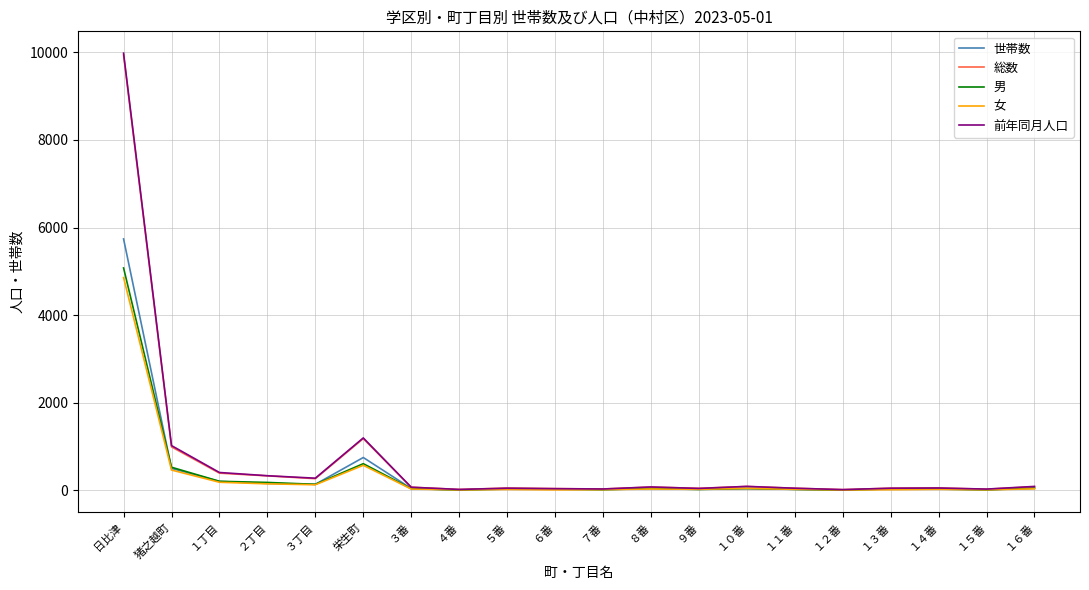

True or false: 男 has a value of 5078 at 日比津.

True